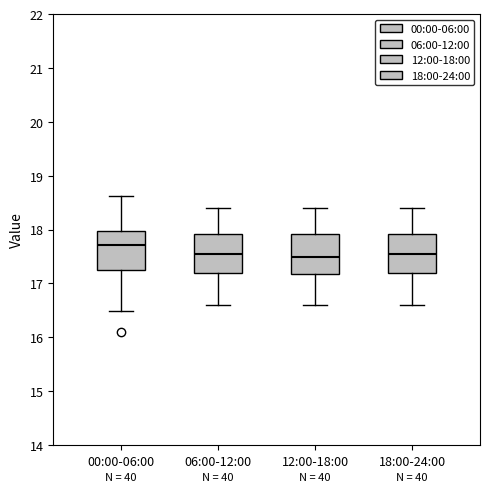

Reading left to right, transcribe this box plot: for each box, give where its median line is, the range the box spans, and where its two whiskers end, as read against the y-axis. The values are not printed on the chart, so give them approximately, as read against the axis.

00:00-06:00: median 17.7, box 17.3 to 18.0, whiskers 16.5 to 18.6
06:00-12:00: median 17.6, box 17.2 to 17.9, whiskers 16.6 to 18.4
12:00-18:00: median 17.5, box 17.2 to 17.9, whiskers 16.6 to 18.4
18:00-24:00: median 17.6, box 17.2 to 17.9, whiskers 16.6 to 18.4